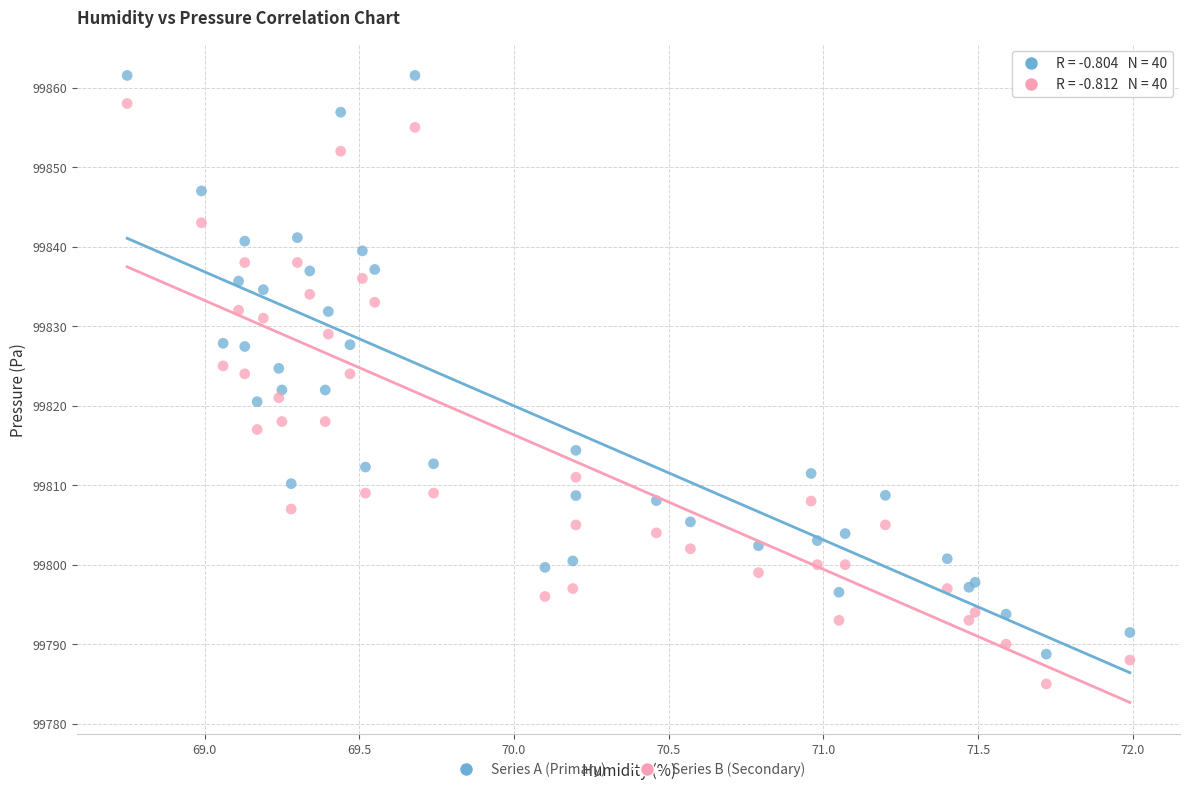

Which series reaches the maximum Y coordinate?

Series A (Primary)